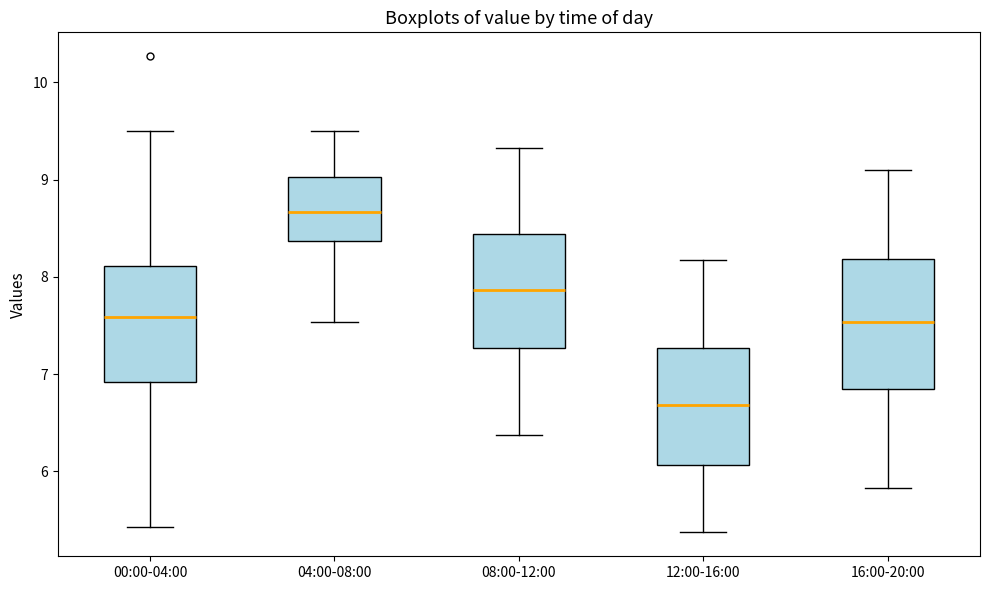

Which box is the tallest, from its lower edge to its upper edge?

16:00-20:00